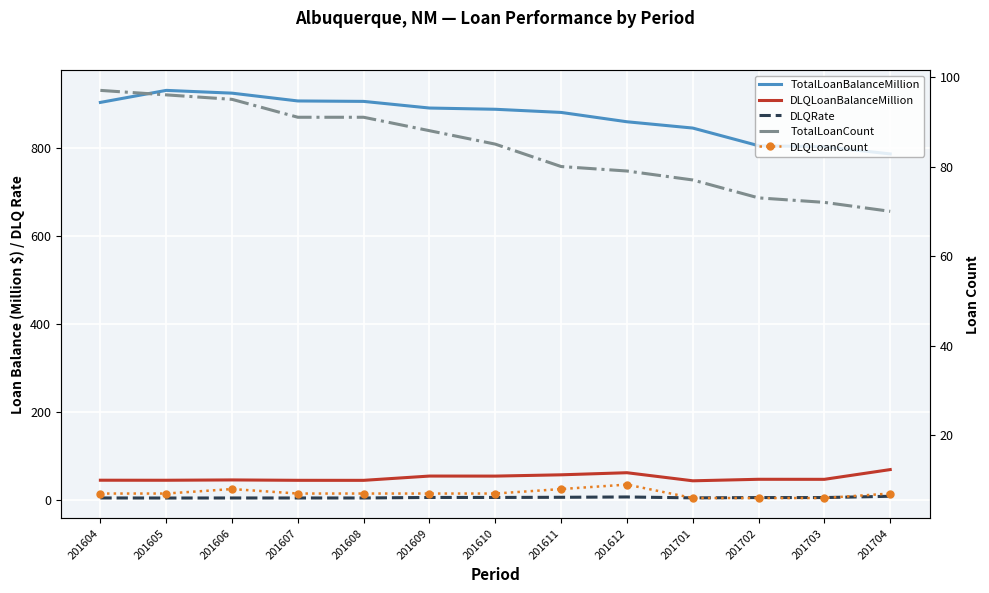

At 201611, list the series in order from largest to smallest.

TotalLoanBalanceMillion, TotalLoanCount, DLQLoanBalanceMillion, DLQLoanCount, DLQRate